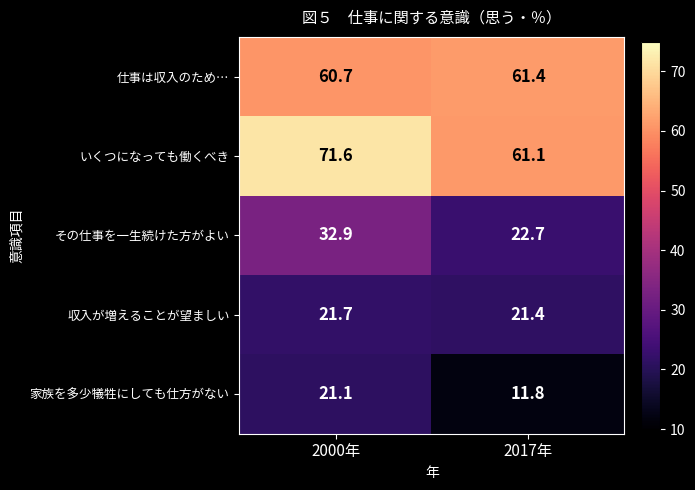

What is the minimum value shown in the chart?

11.8